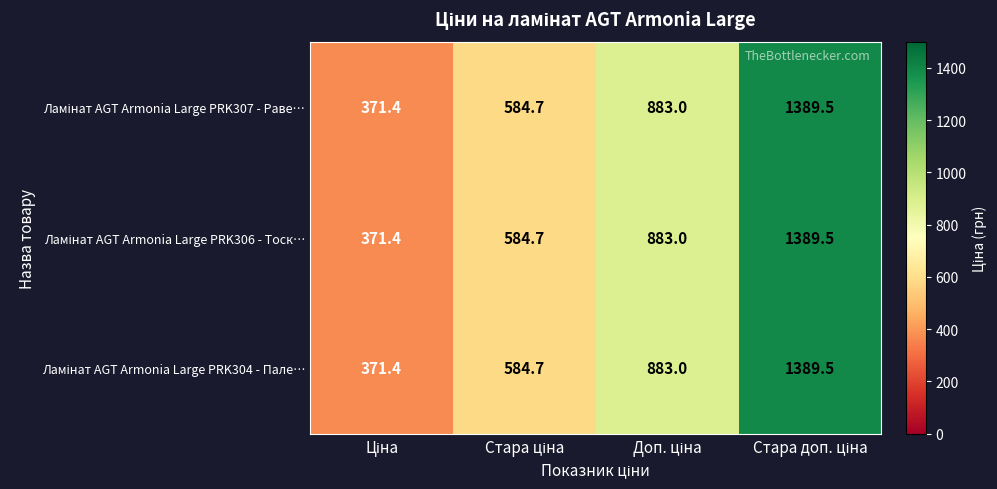

What is the maximum value shown in the chart?

1389.5